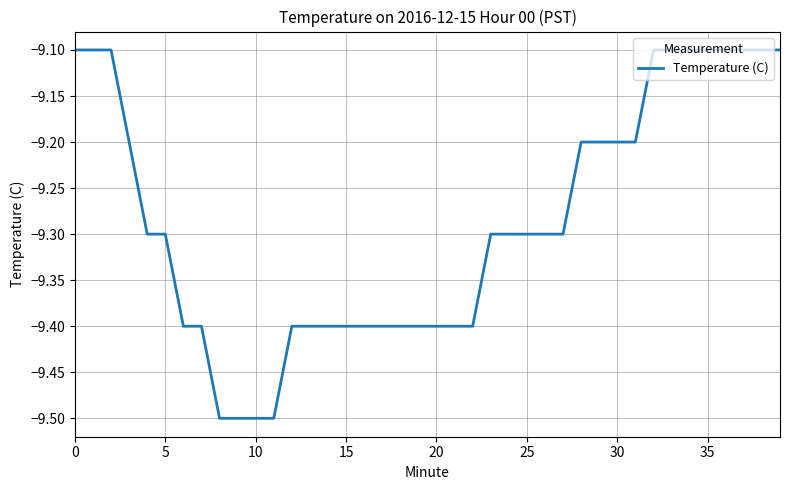

What is the maximum value shown in the chart?

-9.1